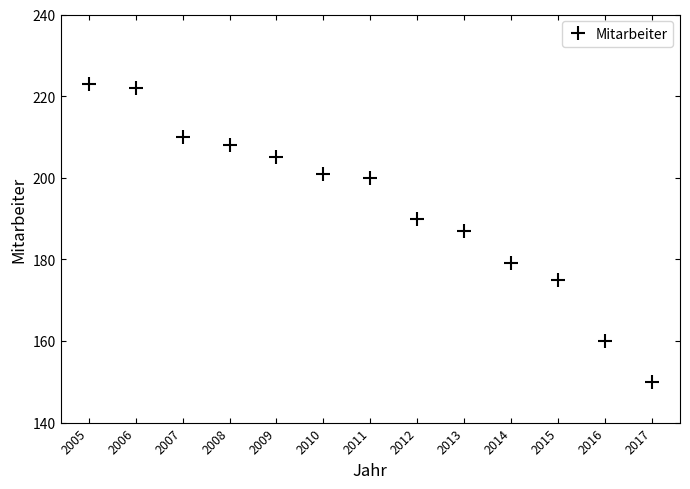

Which has a higher value, 2016 or 2008?

2008